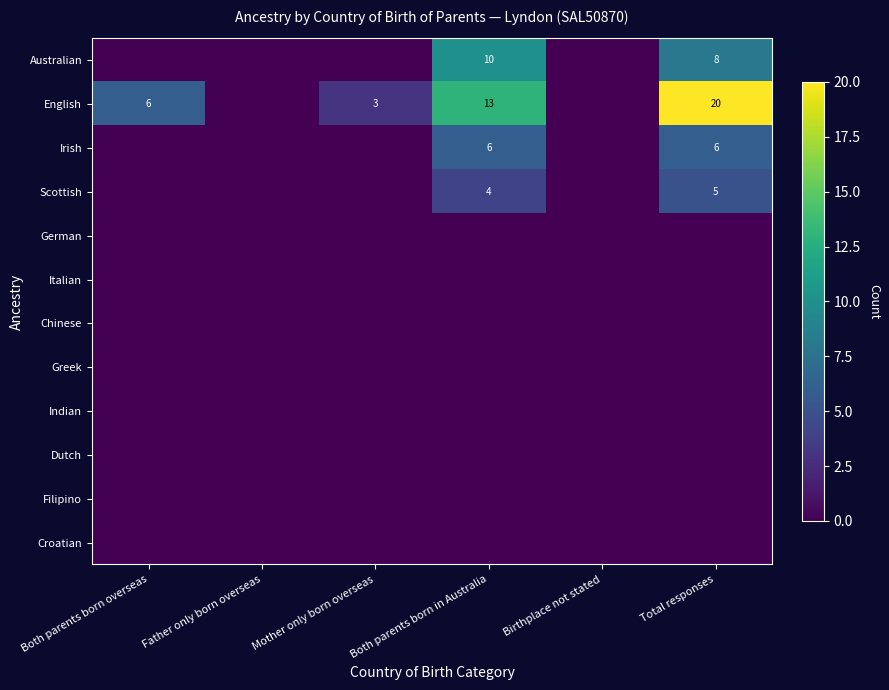

The value of Scottish at Both parents born in Australia is 1. True or false?

False